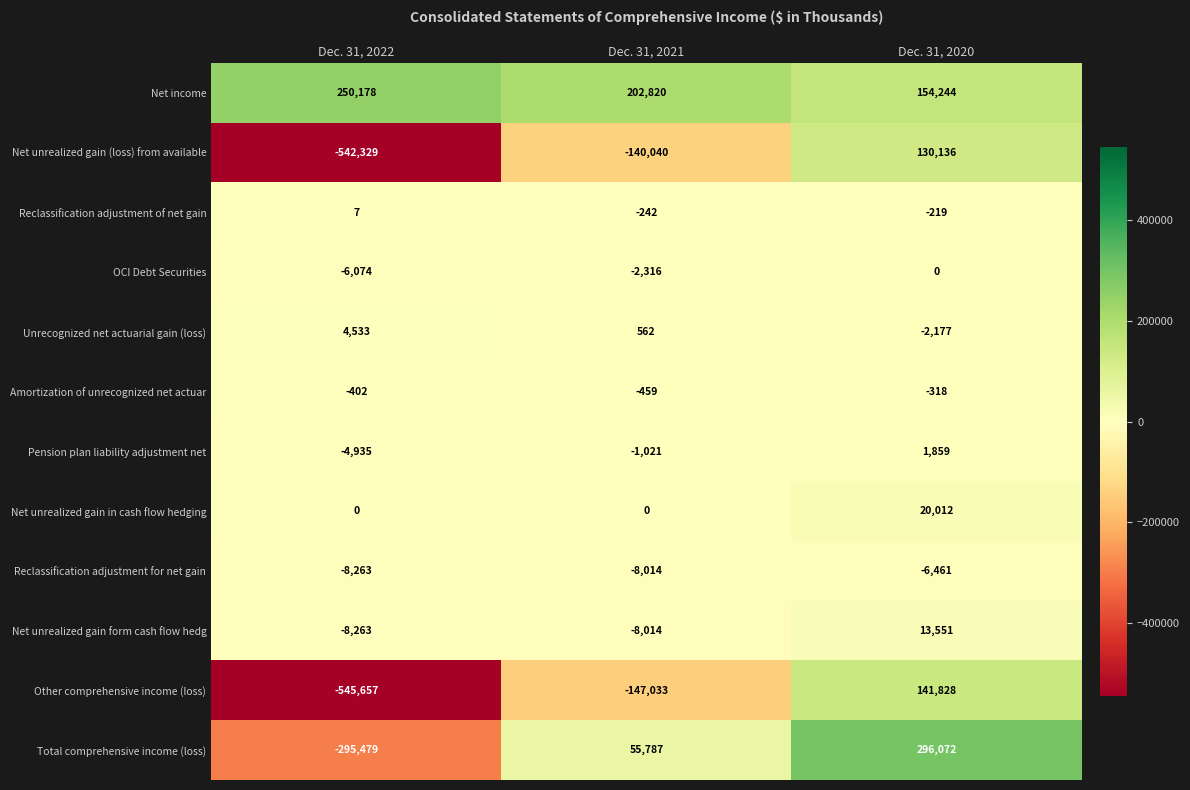

What is the average value of the Net unrealized gain (loss) from available series?

-184078